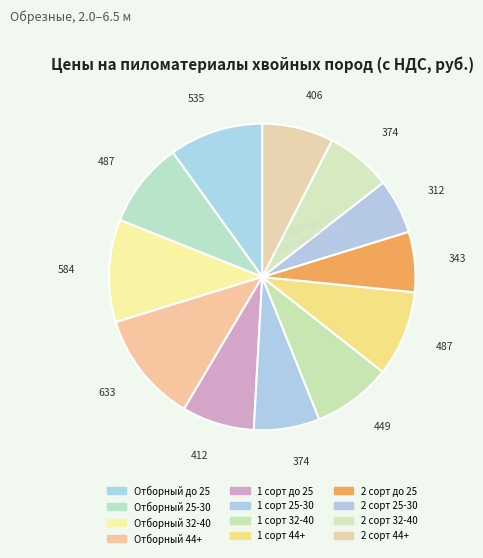

Is it true that 2 сорт 25-30 is 17% of the pie?

False